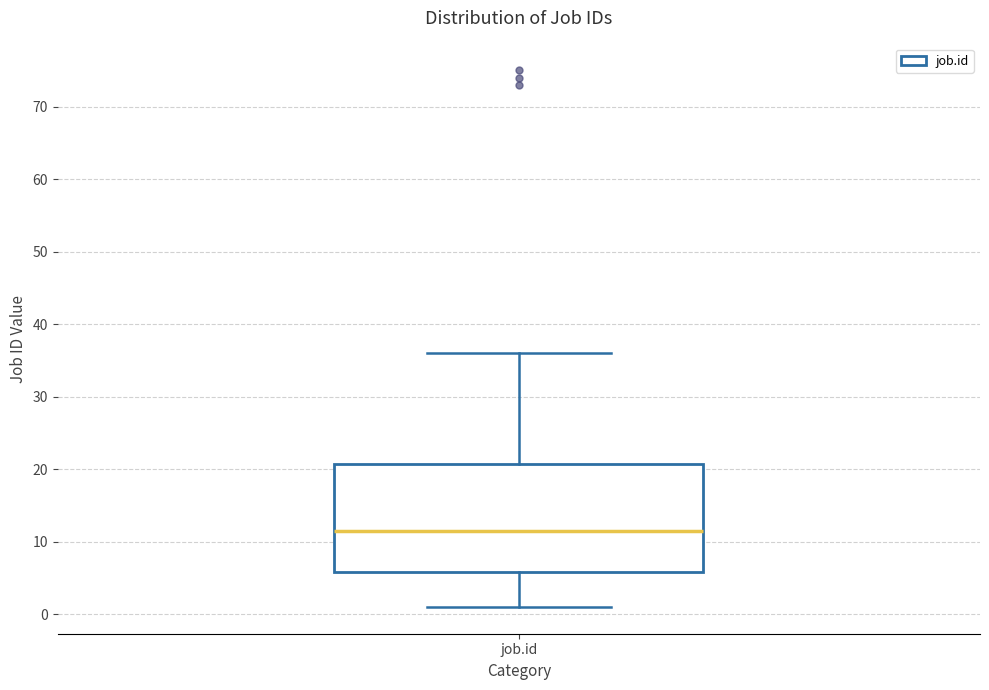

Read this box plot against the y-axis: the position of the median line, the range covered by the box, and the ends of both whiskers. The values are not printed on the chart, so give them approximately, as read against the axis.

median 12, box 6 to 21, whiskers 1 to 36